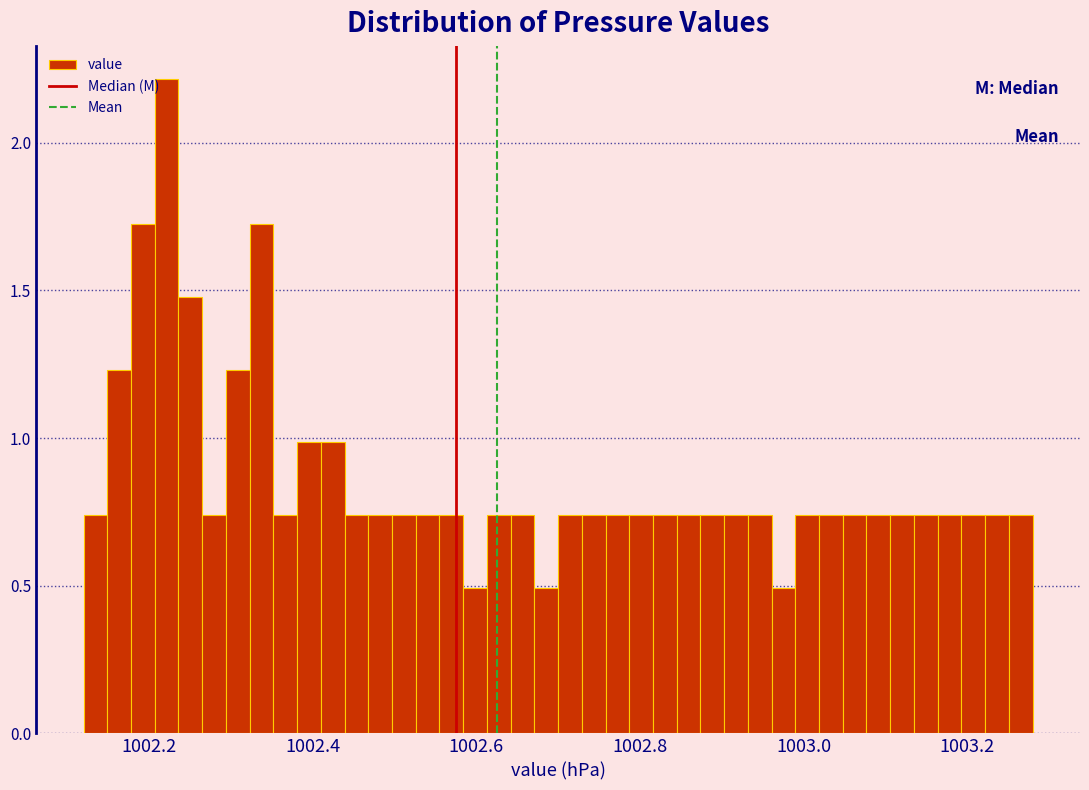

Around what value on the x-axis is the tallest bar? Give the approximate position of its centre, as read against the axis.

1002.22